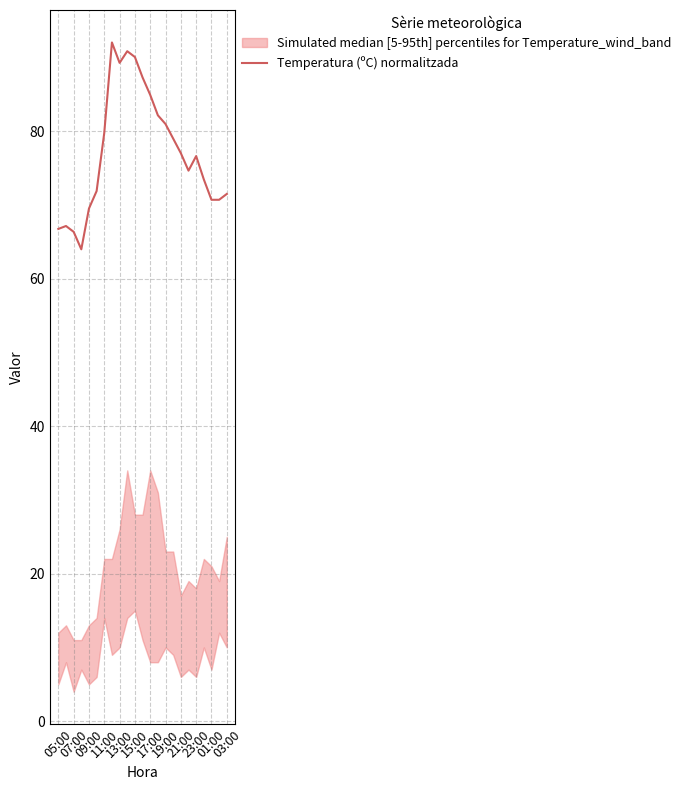

What is the difference between the values at 15:00 and 21:00?

13.0